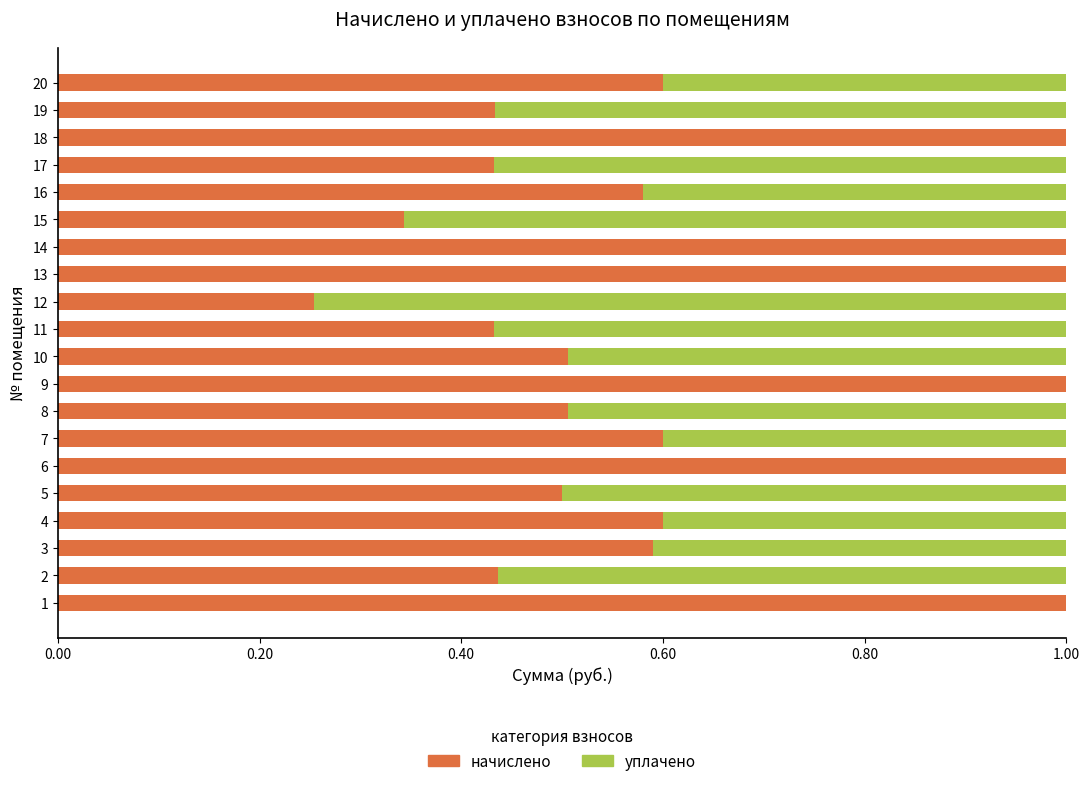

What is the sum of all начислено values?

12.8